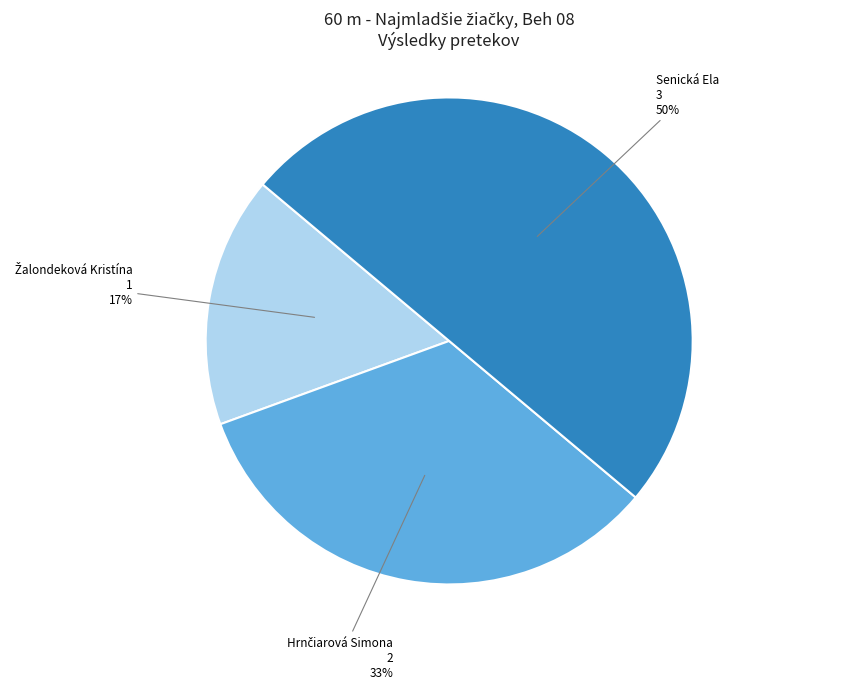

Which category has the biggest portion of the pie?

Senická Ela